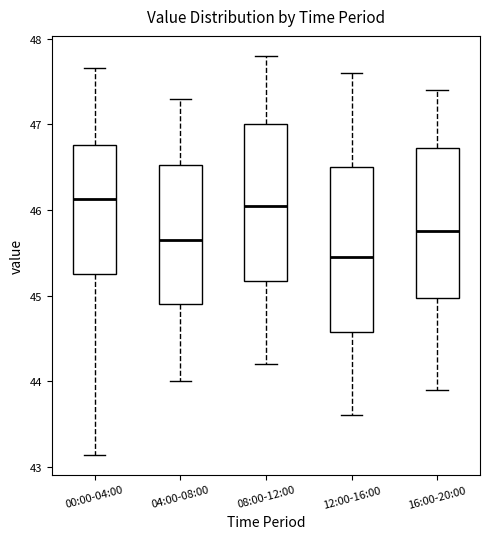

Where does the lower whisker of the box for 12:00-16:00 end on the y-axis? The values are not printed on the chart, so give them approximately, as read against the axis.

43.6